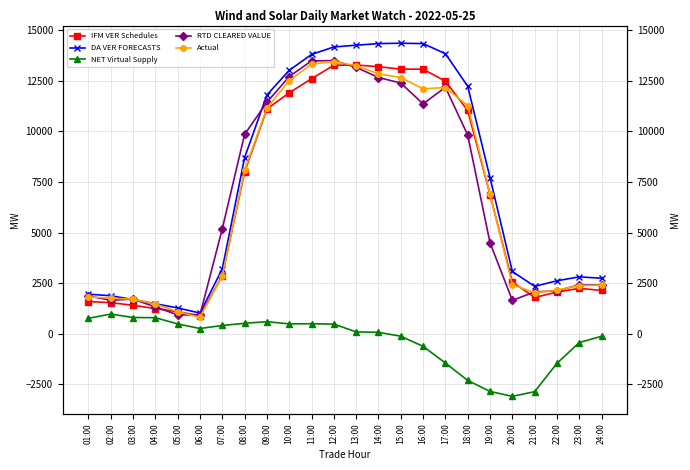

Which has a higher value, 12:00 or 17:00?

12:00